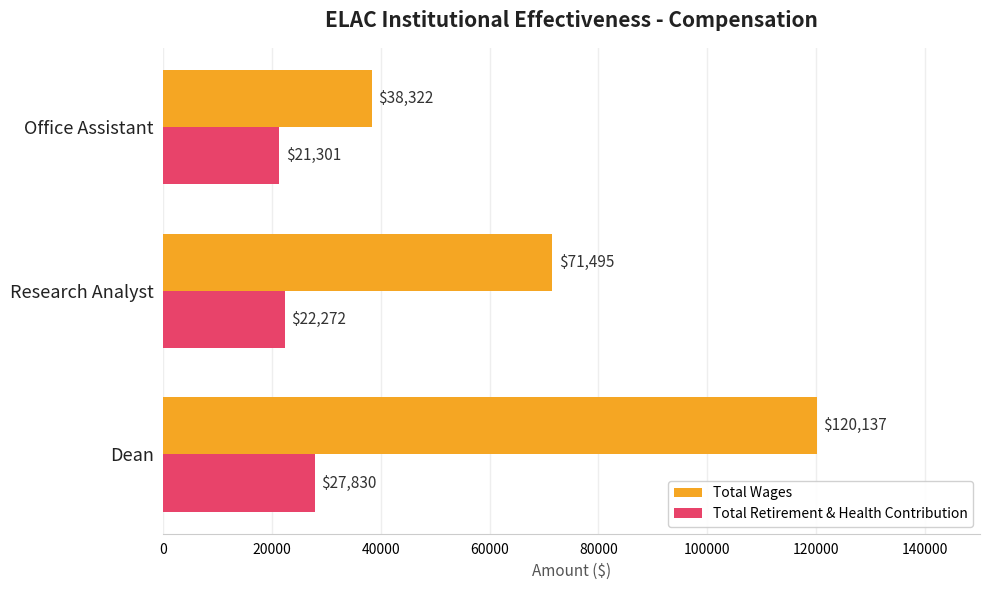

Rank the categories by Total Retirement & Health Contribution value from lowest to highest.

Office Assistant, Research Analyst, Dean